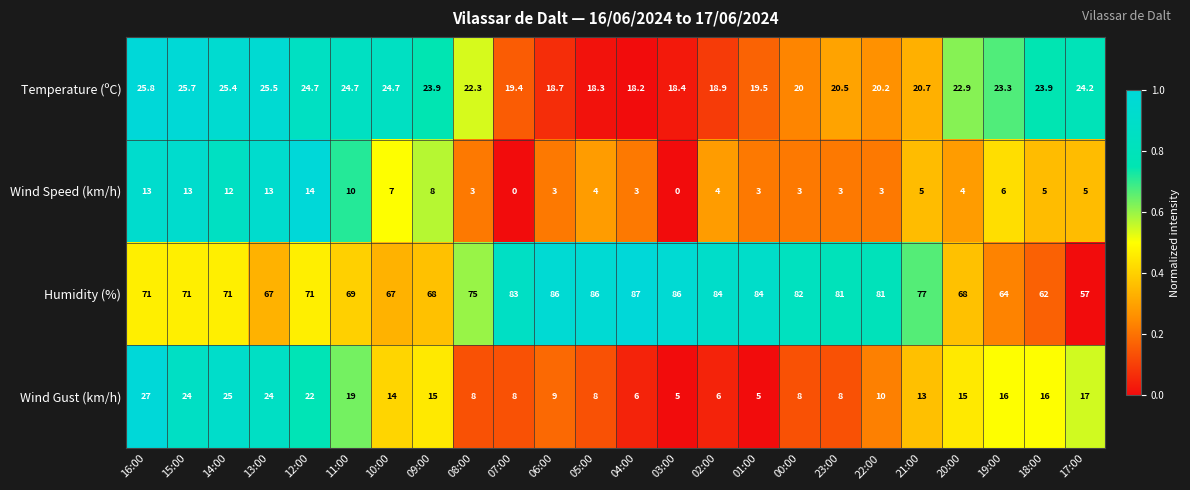

What is the maximum value shown in the chart?

87.0